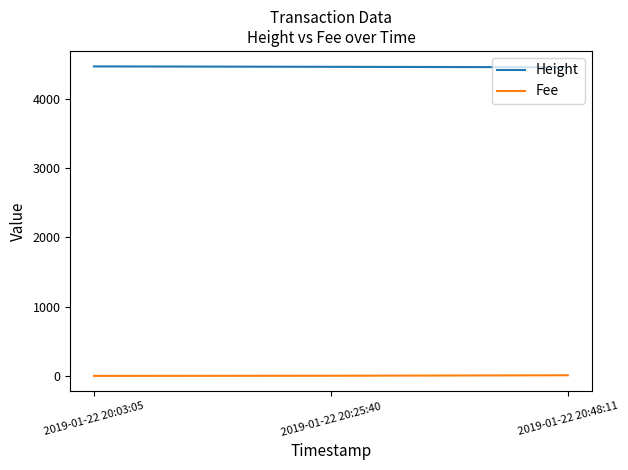

What is the sum of all Height values?

13371.0